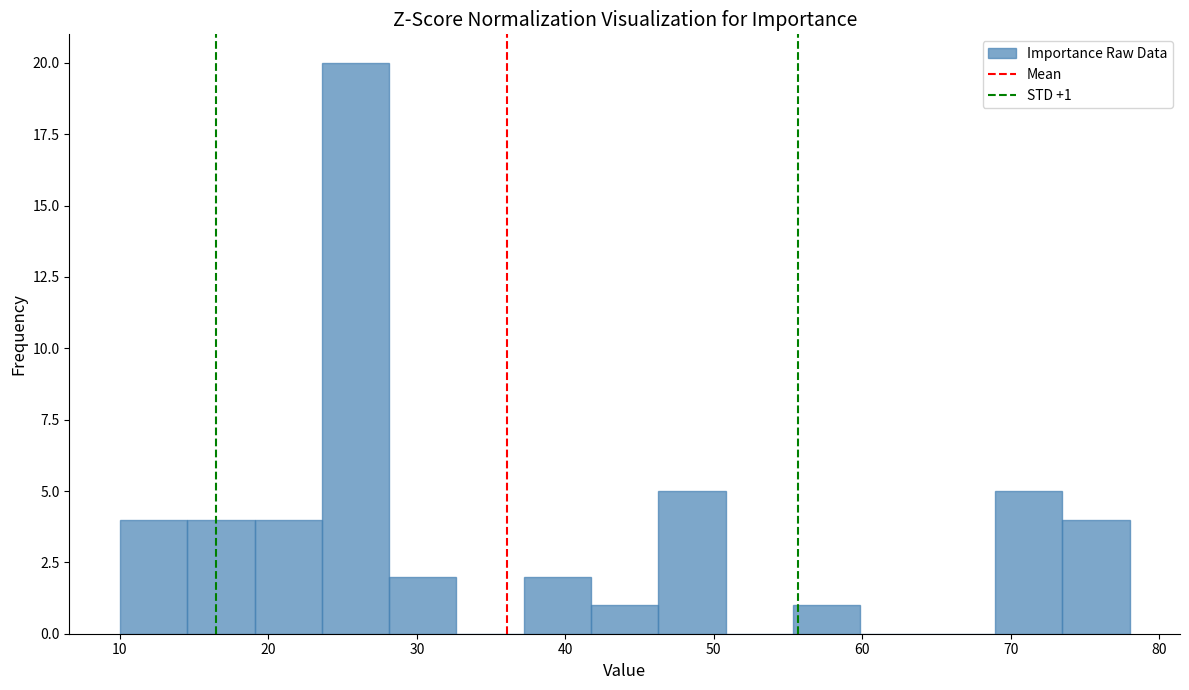

Over which range of the x-axis is the bar tallest?

24 to 28